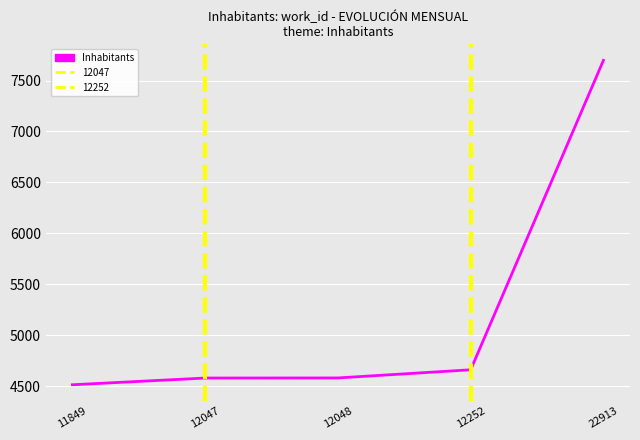

Where is the data nearest to the value 6105?

12252